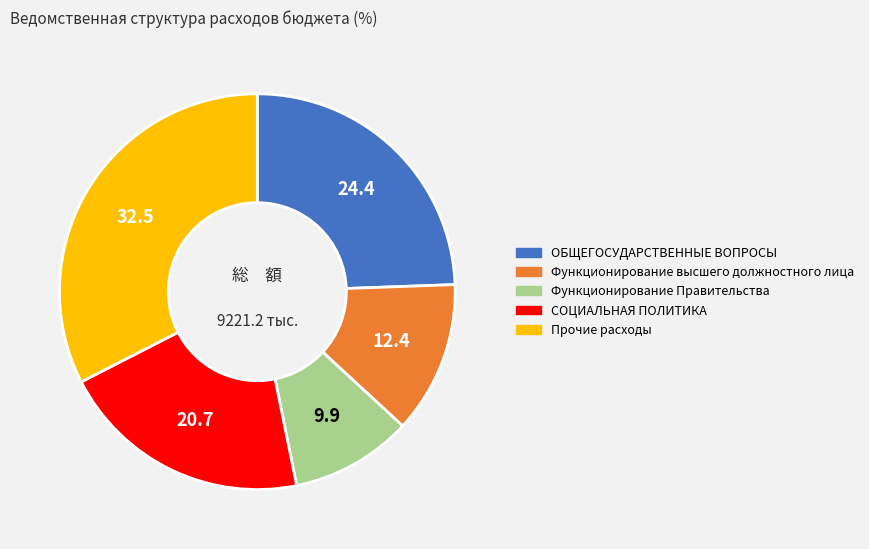

Rank the categories by value from lowest to highest.

Функционирование Правительства, Функционирование высшего должностного лица, СОЦИАЛЬНАЯ ПОЛИТИКА, ОБЩЕГОСУДАРСТВЕННЫЕ ВОПРОСЫ, Прочие расходы